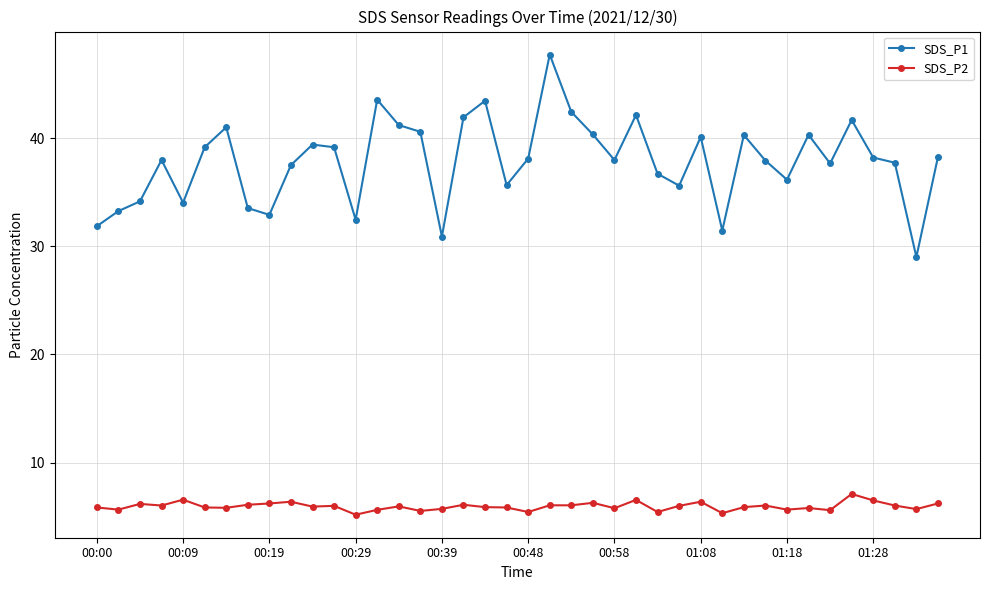

What is the maximum value for SDS_P2?

7.1